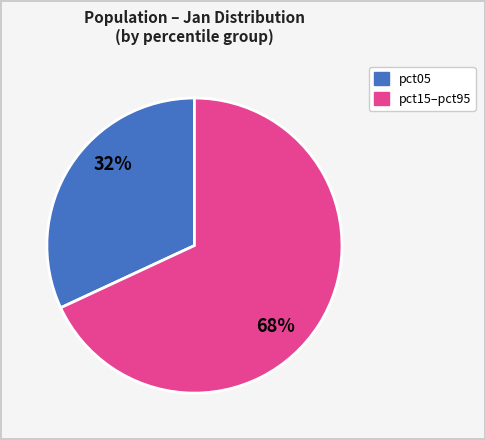

To the nearest percent, what is the average slice percentage?

50%